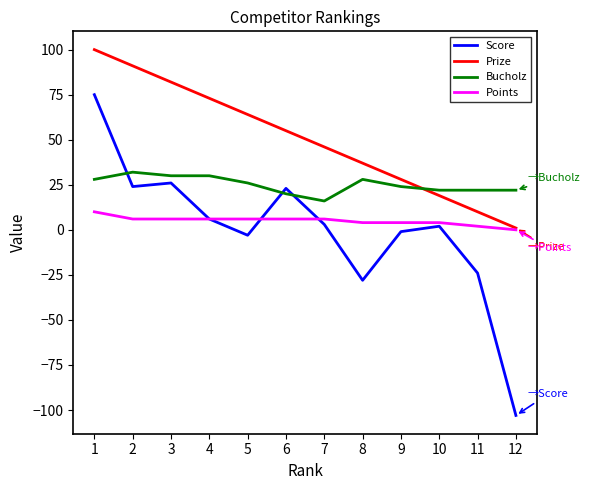

Is it true that Points equals 17 at 1?

False